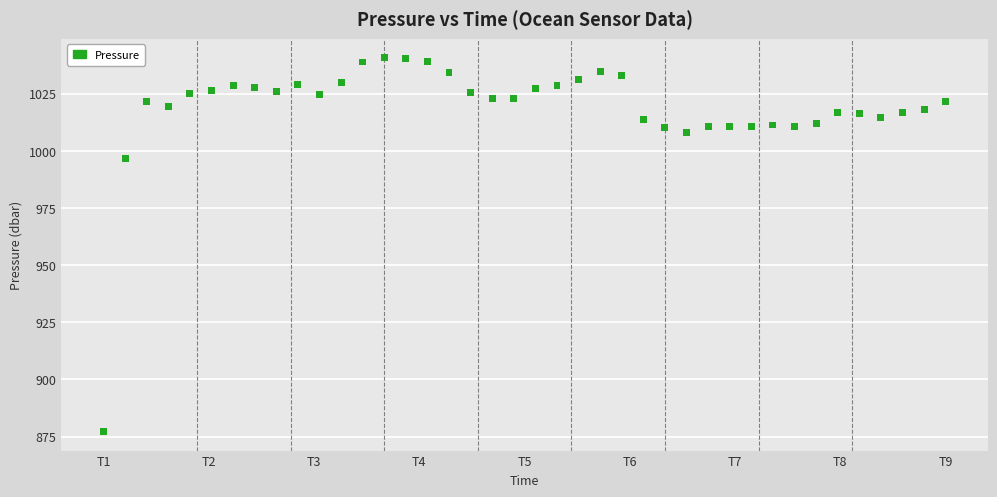

What Y value in the scatter plot is closest to 958?

996.8